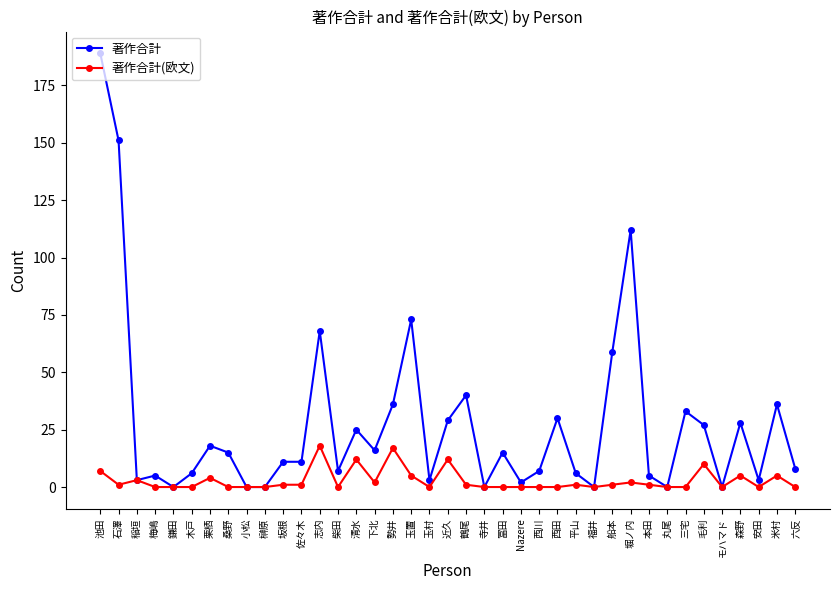

Which category has the highest value across all series?

池田